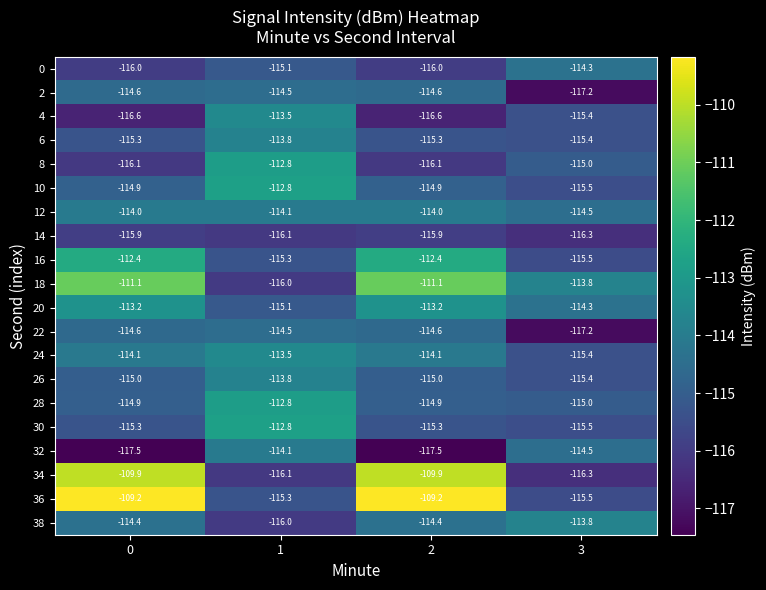

True or false: 30 has a value of -115.3 at 2.

True